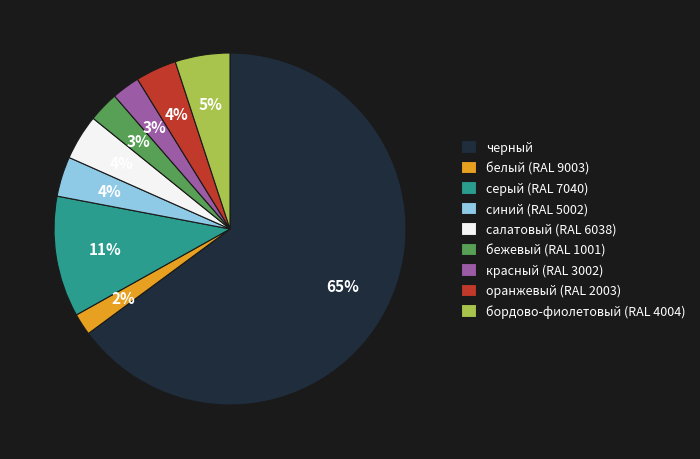

Which category accounts for the majority?

черный